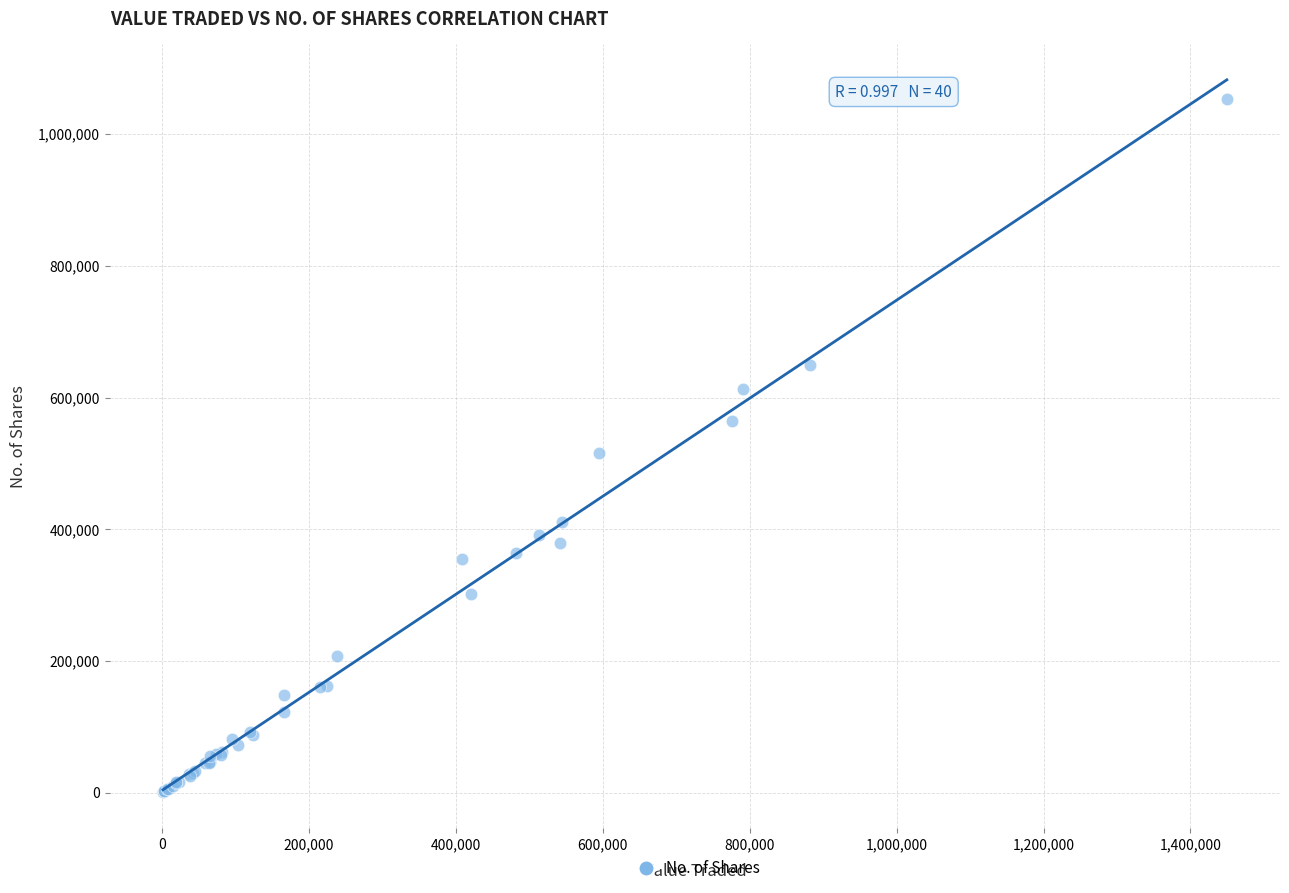

What Y value in the scatter plot is closest to 527196?

515174